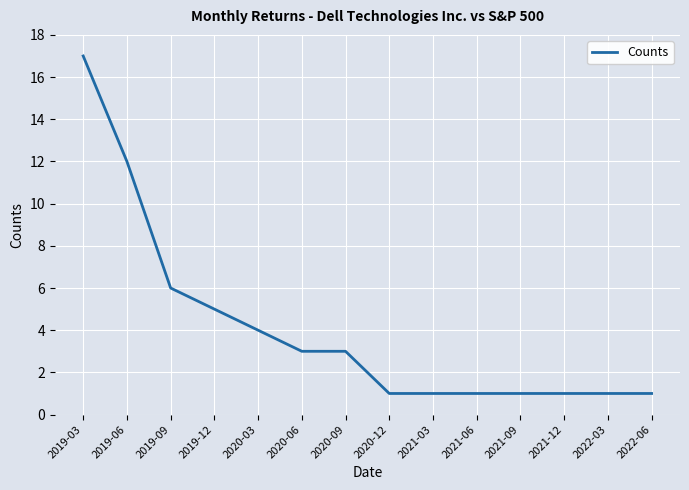

How many distinct data groups are displayed?

1